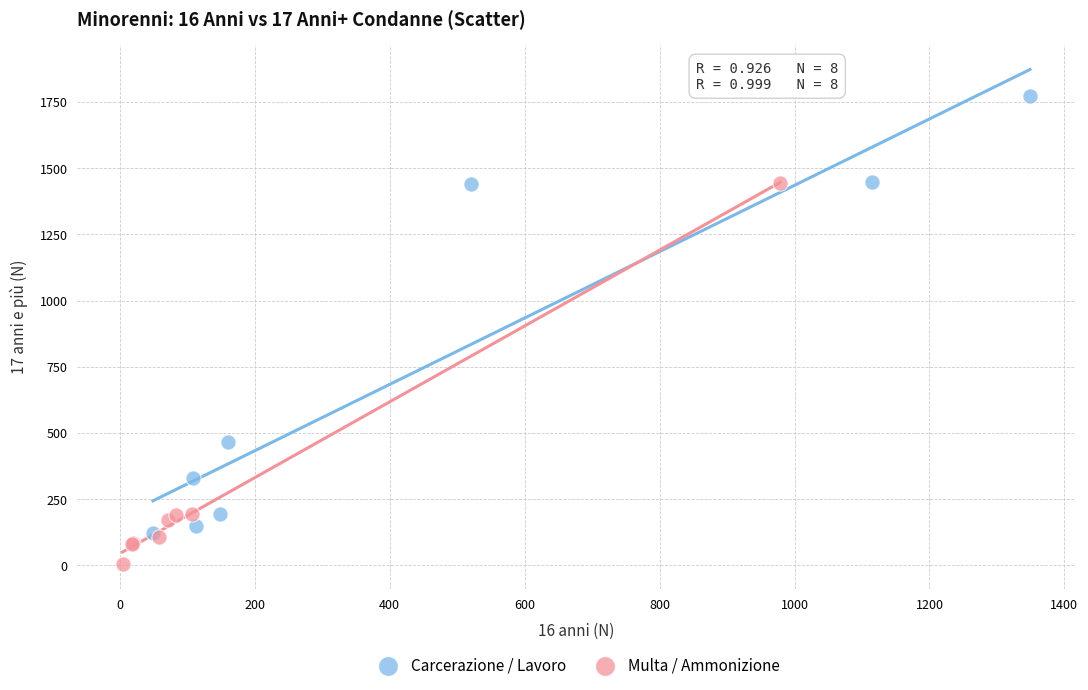

Which series has the largest Y range (max minus min)?

Carcerazione / Lavoro